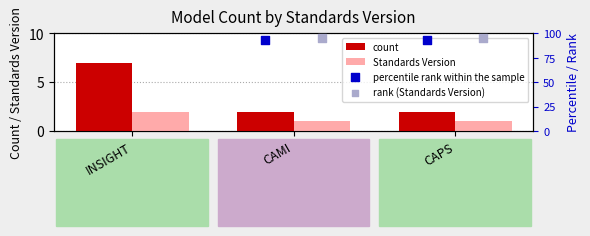

What is the sum of the Standards Version values at CAMI and INSIGHT?

3